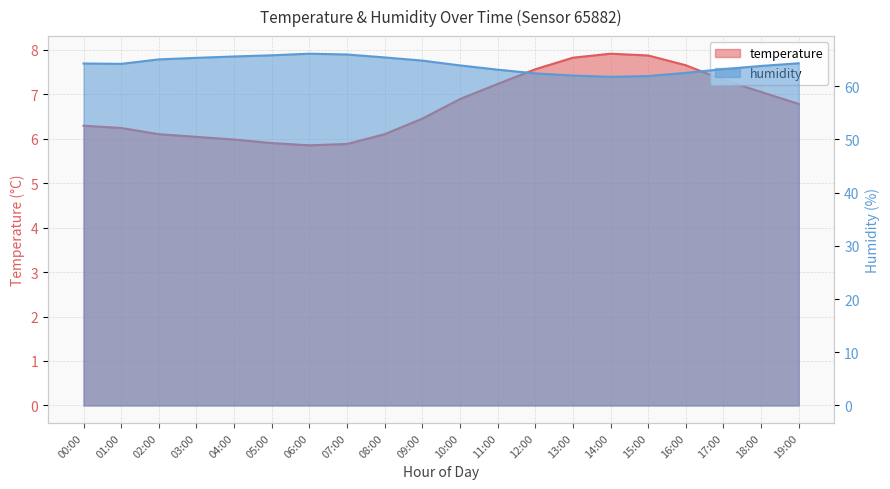

What is the label of the 7th point from the left?

06:00